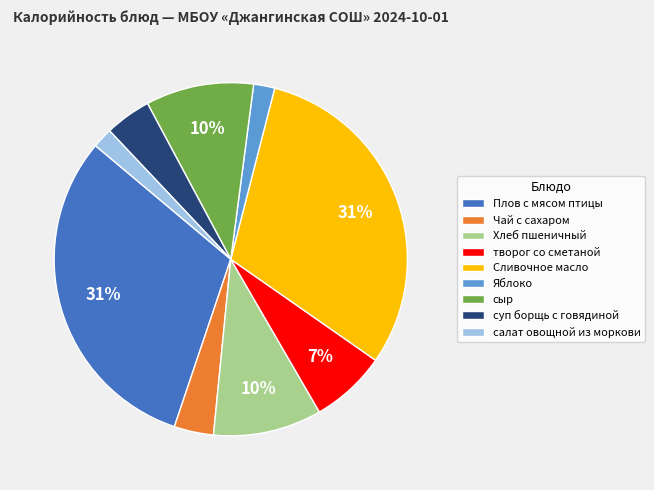

The Яблоко slice represents 2% of the pie. True or false?

True